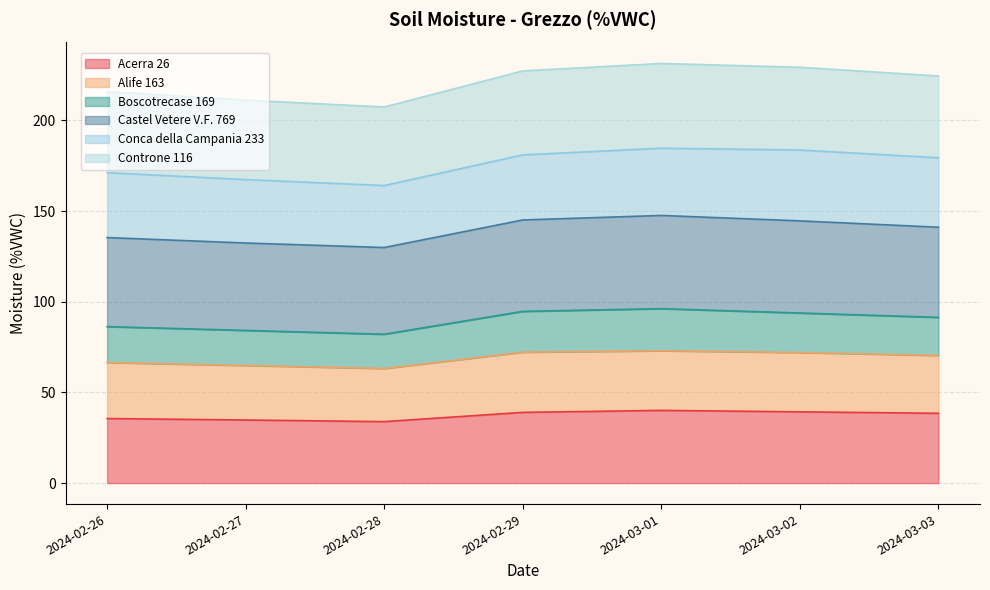

What is the total value across all series at 2024-03-01?

231.4